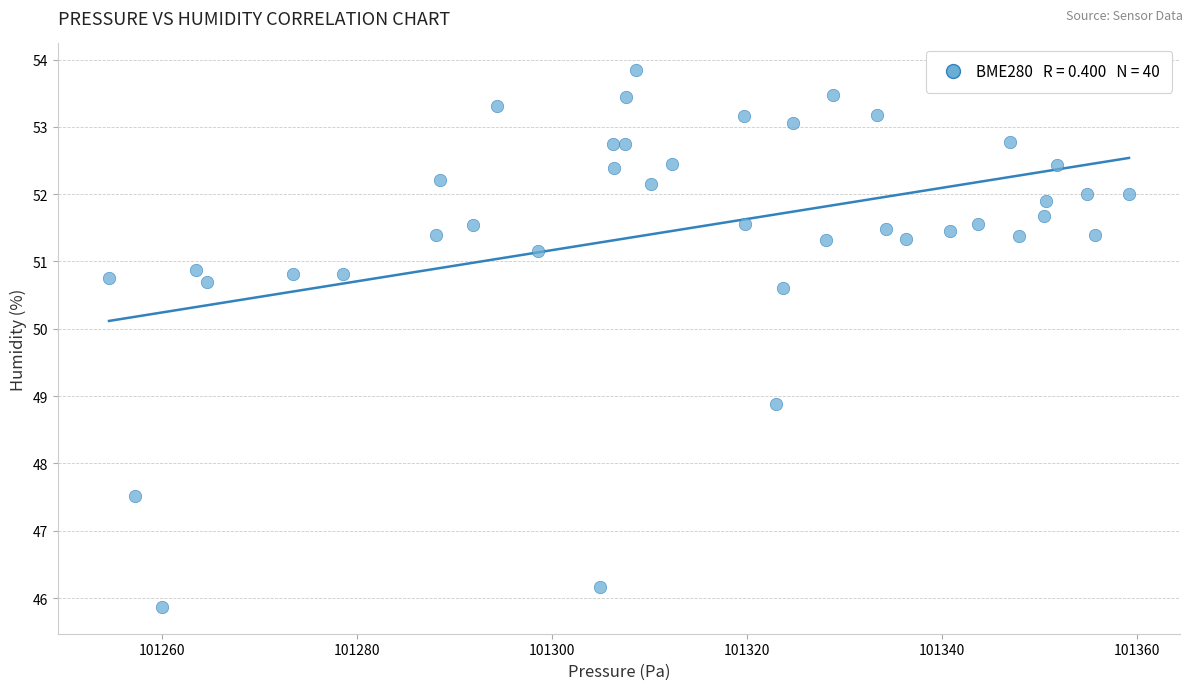

What is the range of Y values (max minus min)?

8.0